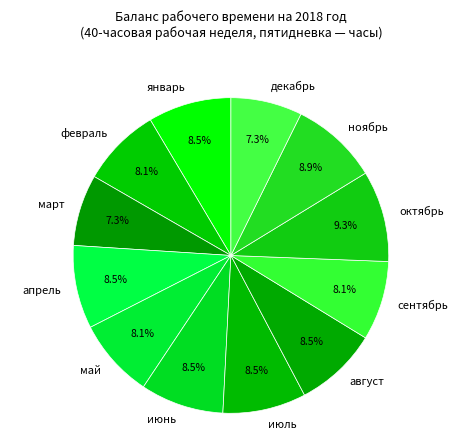

Does декабрь account for over 50% of the chart?

No